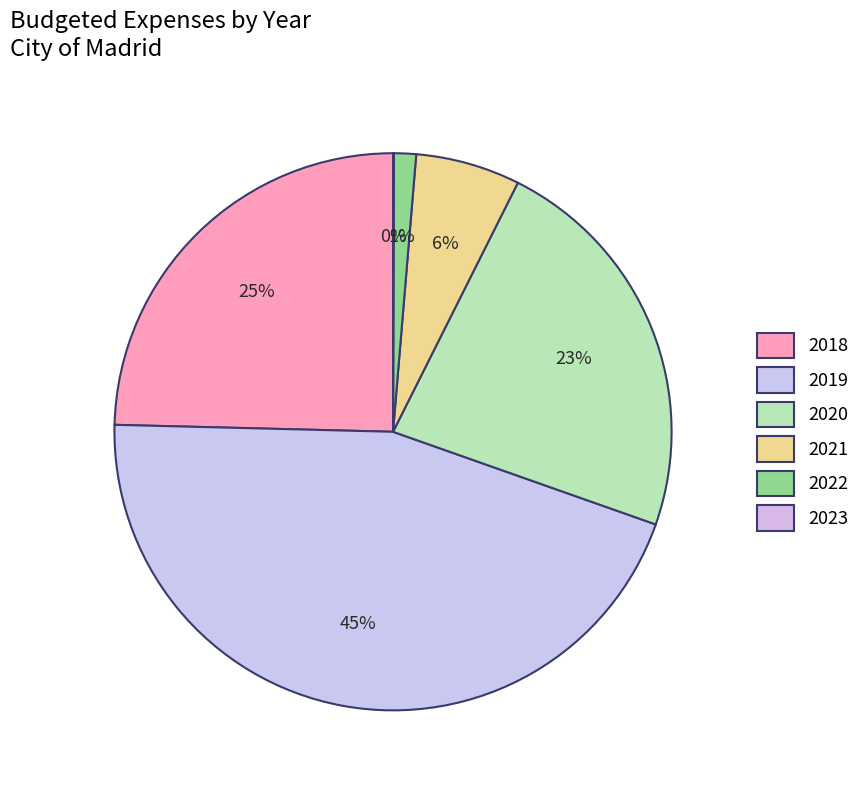

True or false: 2022 accounts for 1% of the total.

True